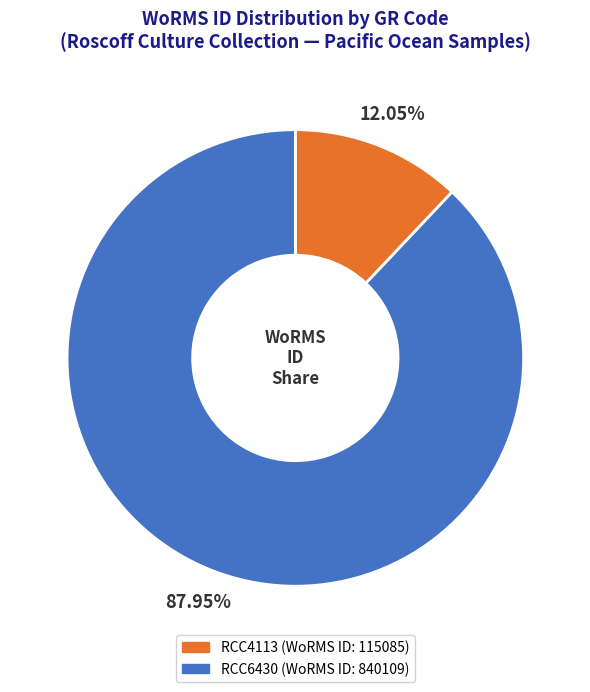

To the nearest percent, what is the combined percentage of RCC4113 and RCC6430?

100%